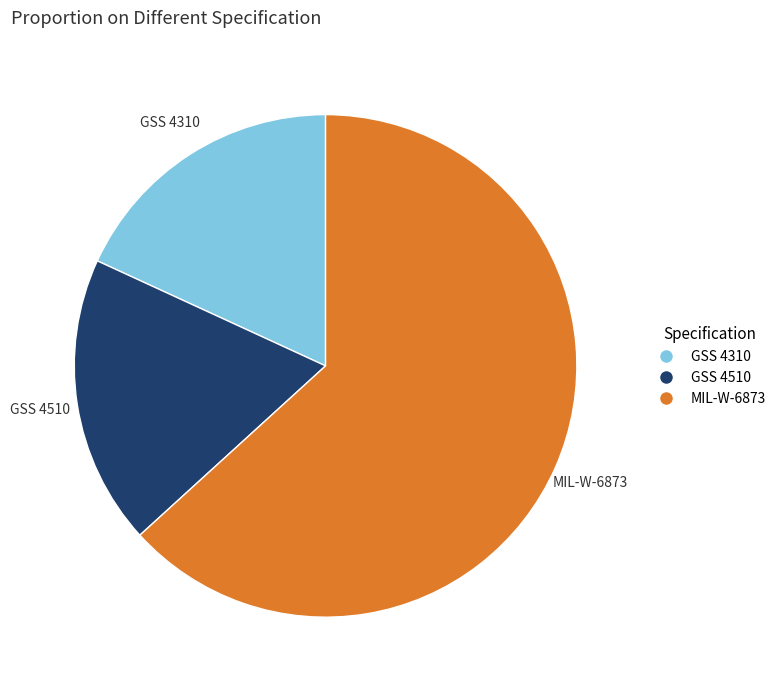

Is GSS 4510 the majority of the pie?

No